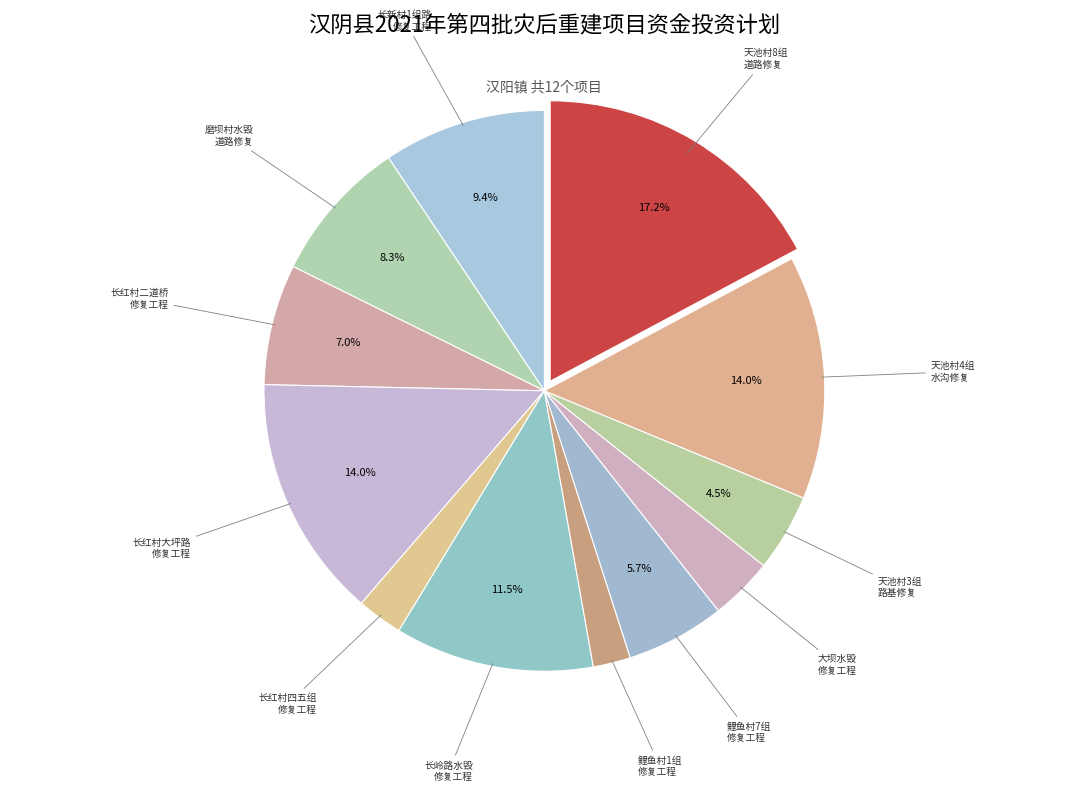

Which category has the biggest portion of the pie?

天池村8组 道路修复